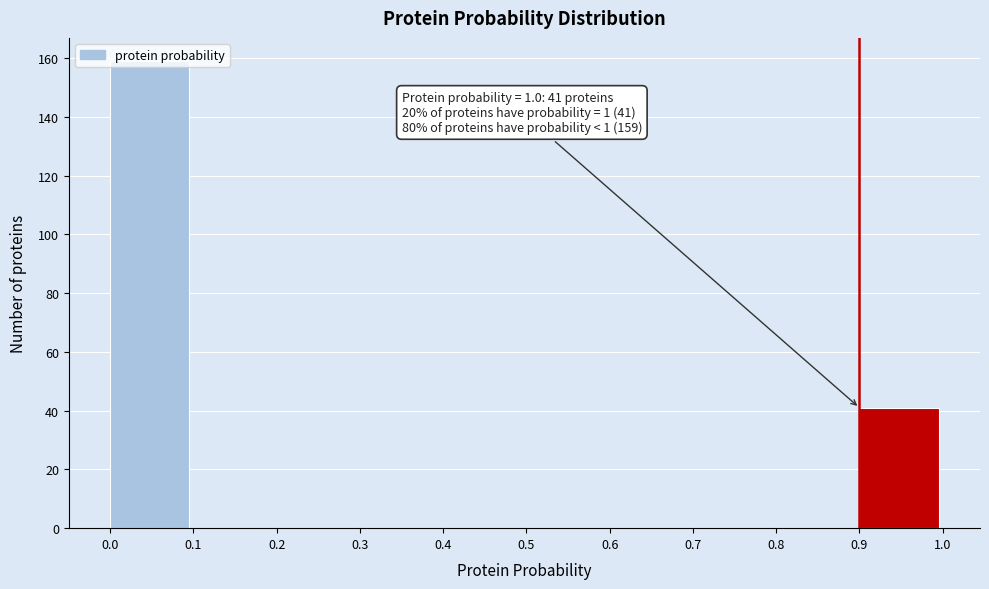

Which range on the x-axis has the tallest bar?

0.0 to 0.1